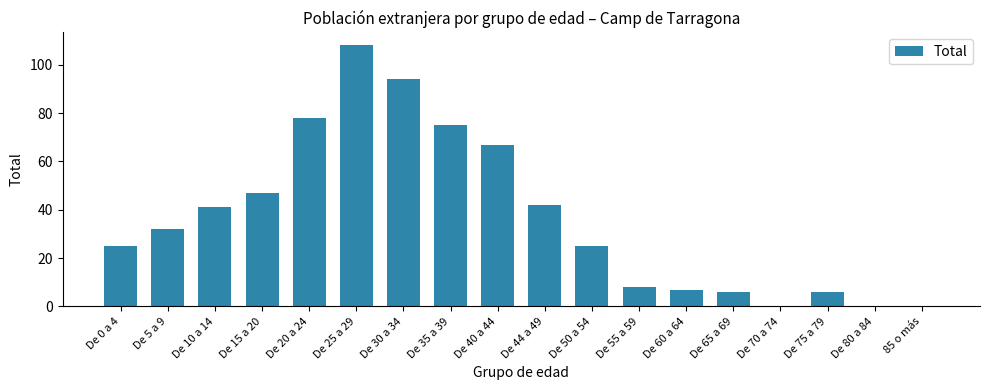

Which has a higher value, De 35 a 39 or De 25 a 29?

De 25 a 29